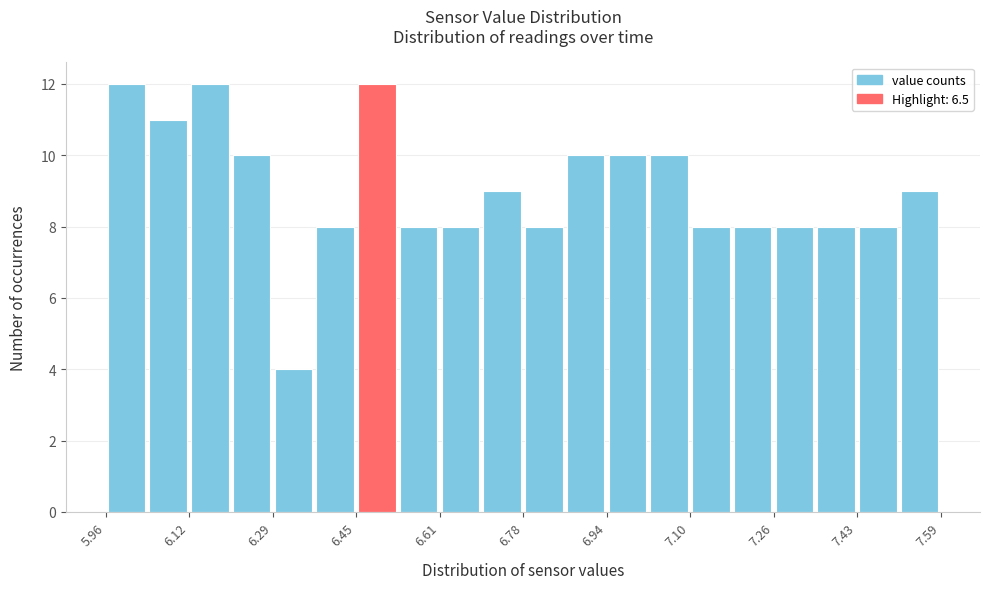

What is the height of the bar covering 6.44 to 6.54 on the x-axis? Neither the bar edges nor the heights are printed on the chart, so give them approximately, as read against the axes.

12